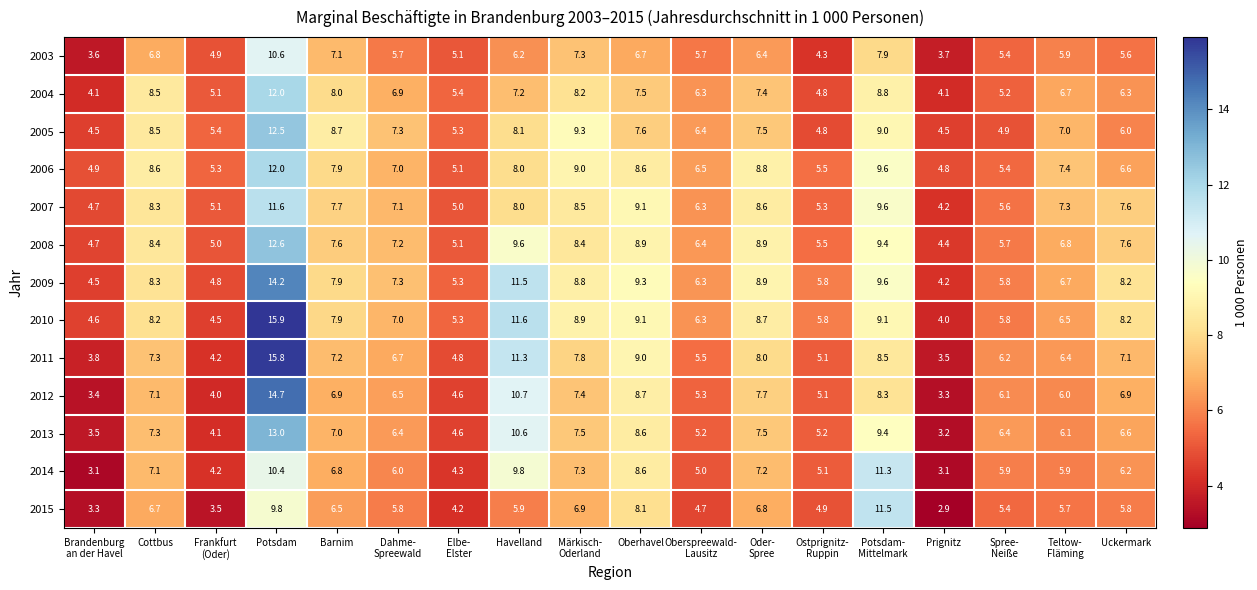

Which series has the largest range (max minus min)?

2011